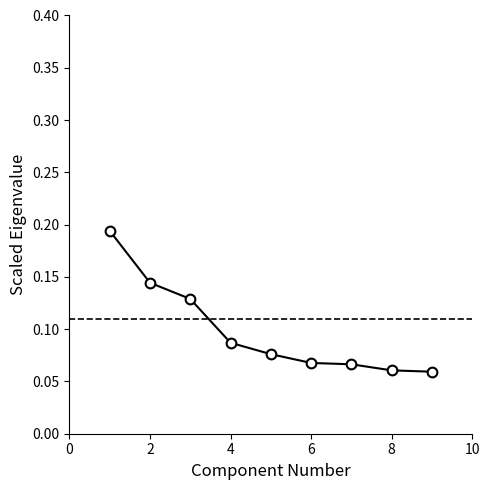

Count the values in the range 0 to 1.

9